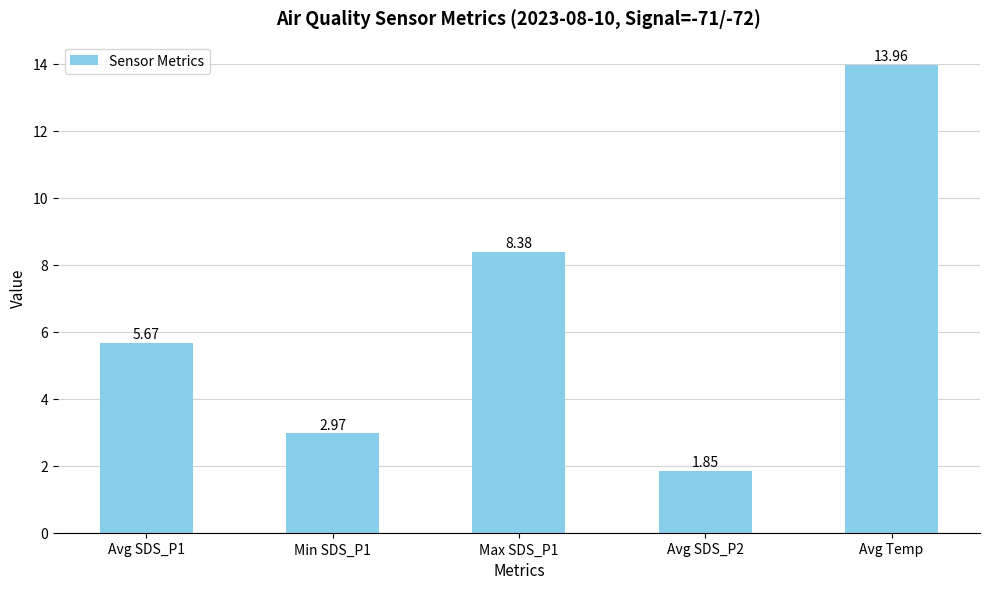

Which label corresponds to the largest value in the chart?

Avg Temp